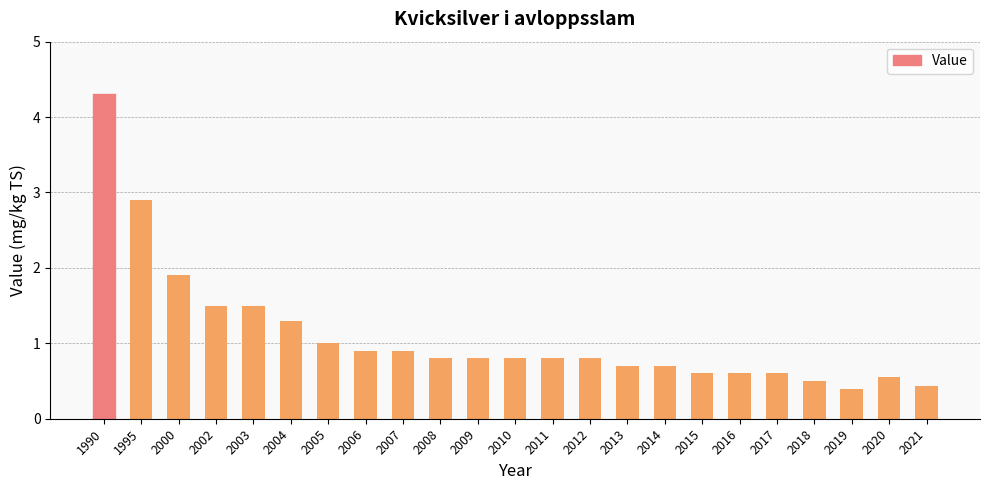

What is the approximate value at 2008?

0.8